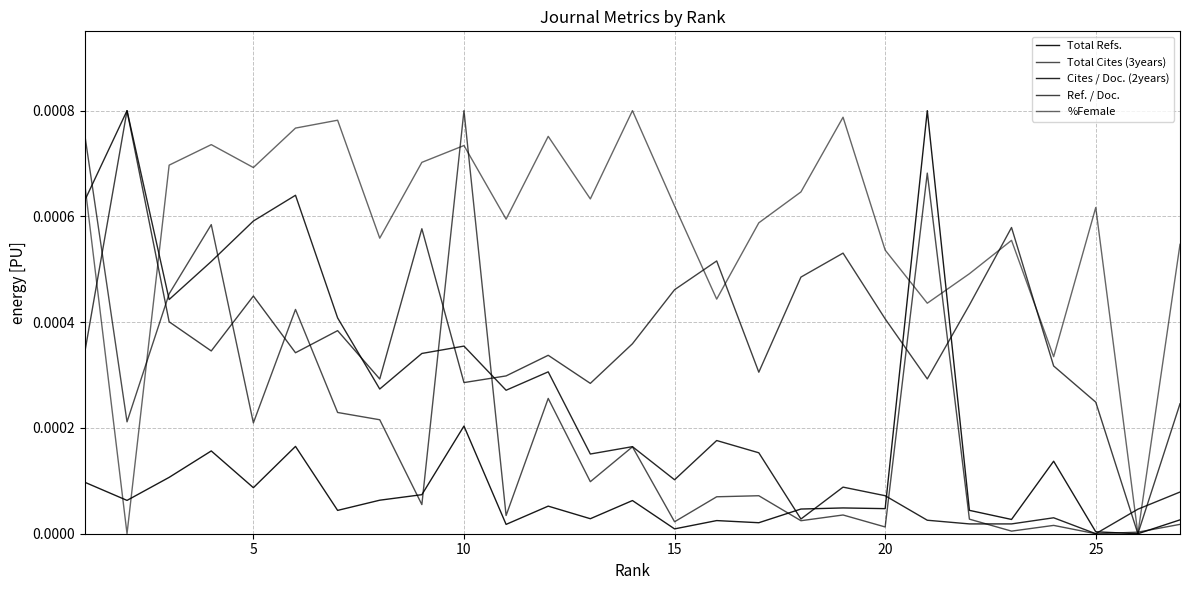

Does the chart display data point markers on the line(s)?

No